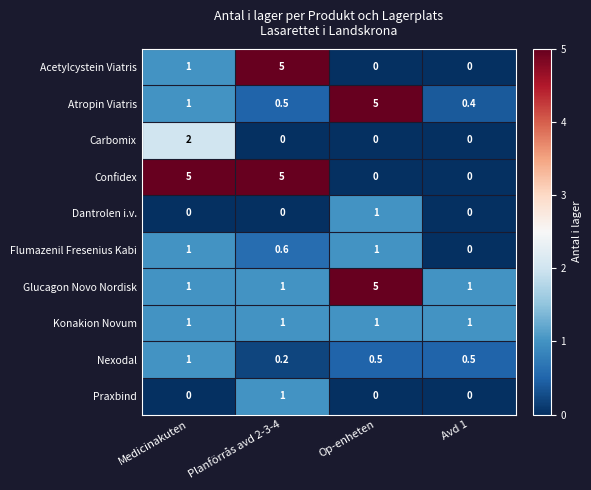

What is the maximum value for Konakion Novum?

1.0